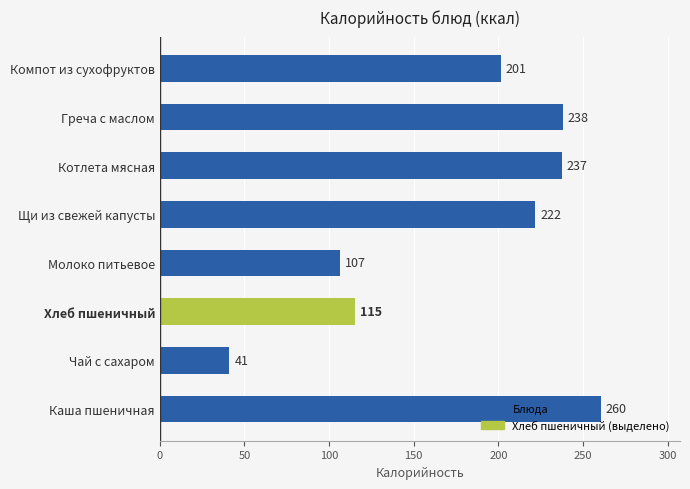

Approximately how many times larger is the value at Хлеб пшеничный compared to Молоко питьевое?

1.1